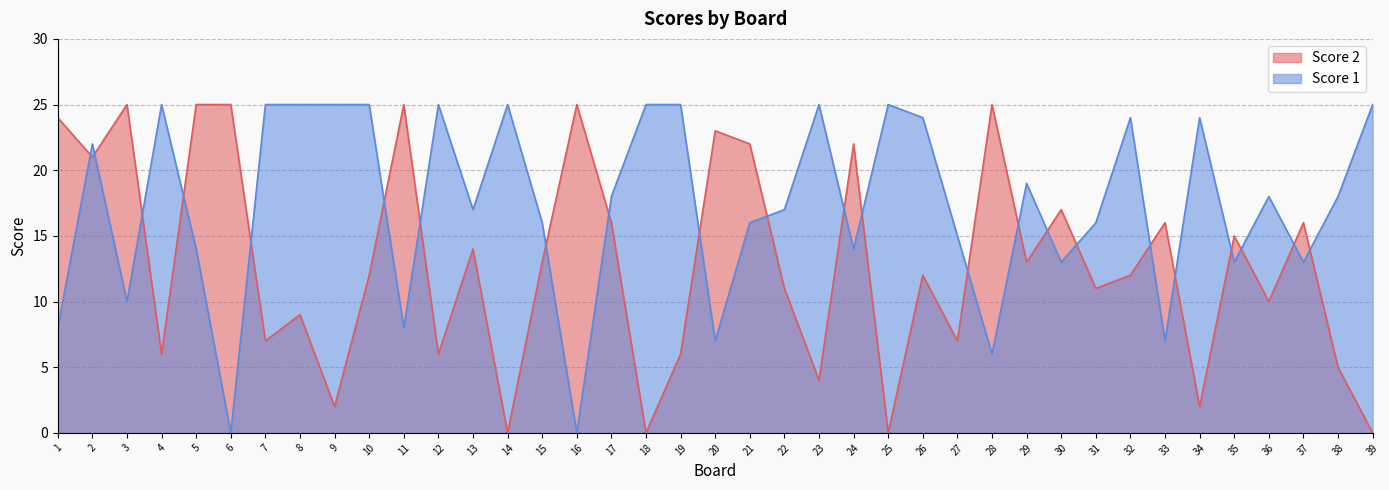

Where is Score 1 nearest to the value 12?

30